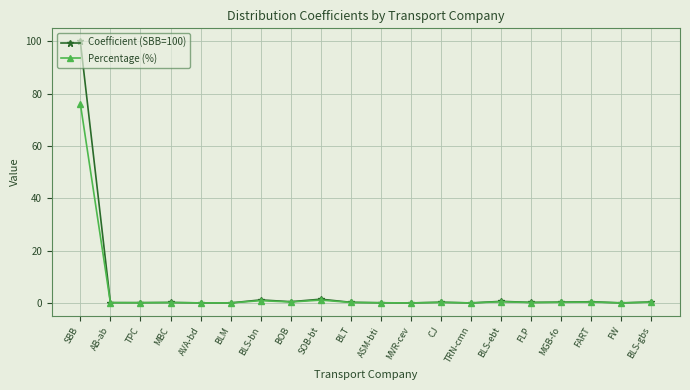

Which category has the highest value across all series?

SBB